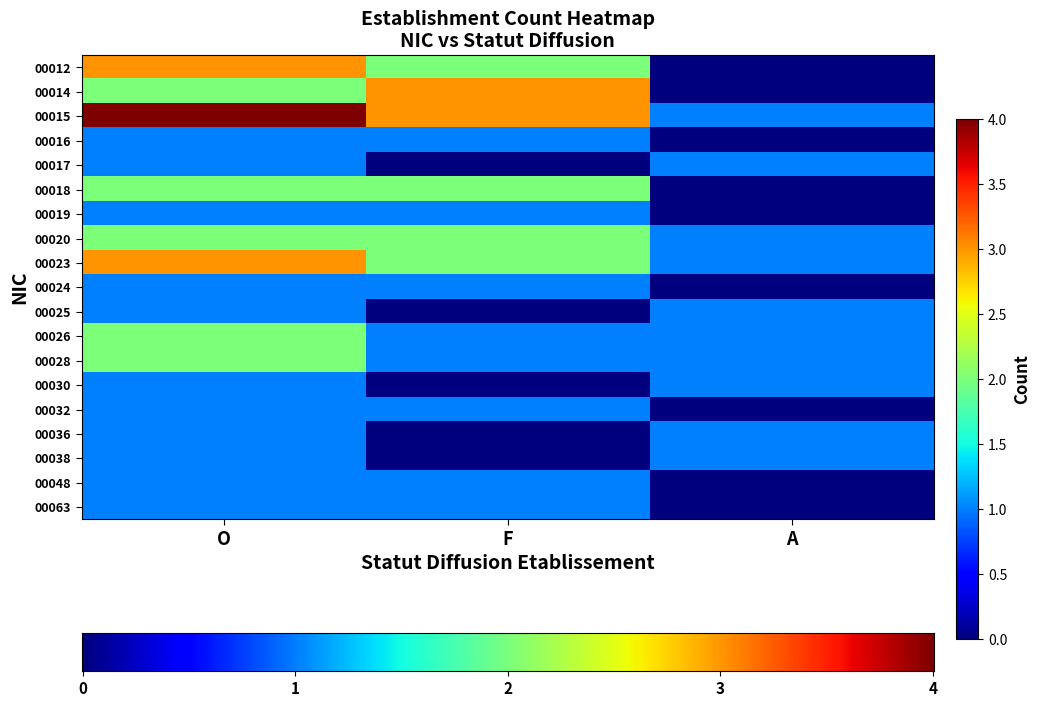

Between F and A, which is larger?

F